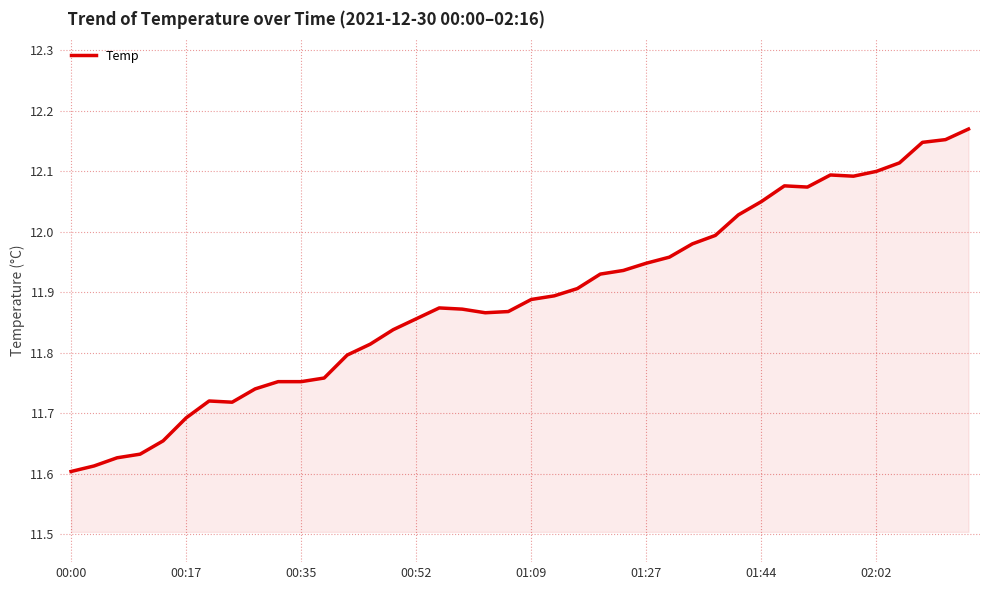

What is the difference between the maximum and minimum values?

0.6